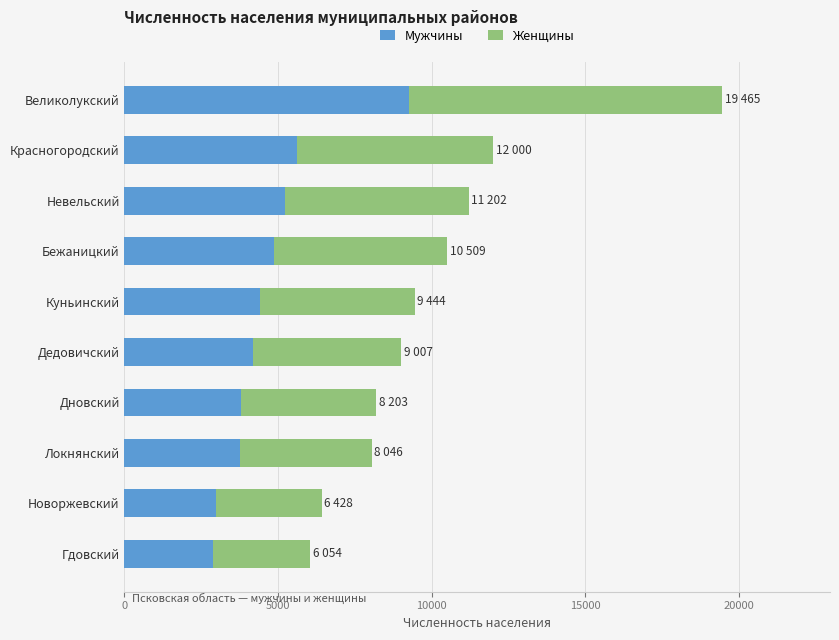

How many values in the Мужчины series are below 4423?

5